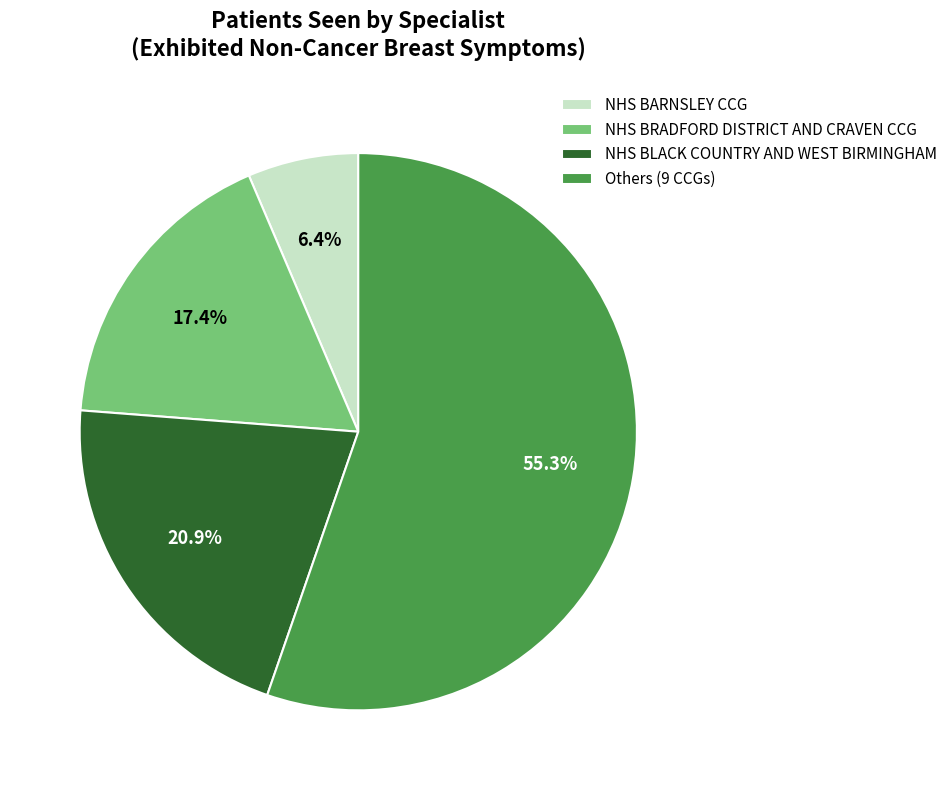

Is NHS BRADFORD DISTRICT AND CRAVEN CCG the majority of the pie?

No